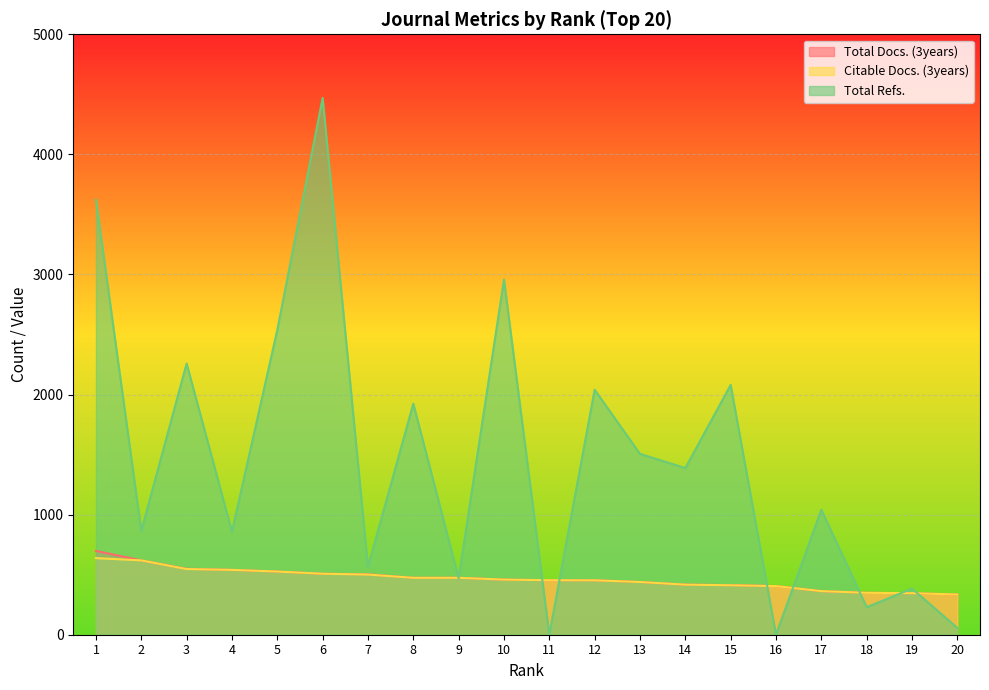

Reading left to right, what are all the values shown in this chart?

Total Docs. (3years): 1=698	2=619	3=549	4=540	5=526	6=508	7=503	8=474	9=474	10=459	11=454	12=453	13=439	14=417	15=413	16=405	17=363	18=349	19=346	20=335
Citable Docs. (3years): 1=638	2=619	3=547	4=540	5=526	6=508	7=501	8=474	9=474	10=459	11=454	12=453	13=439	14=417	15=412	16=405	17=363	18=349	19=346	20=335
Total Refs.: 1=3624	2=864	3=2258	4=857	5=2538	6=4470	7=565	8=1924	9=470	10=2958	11=0	12=2040	13=1506	14=1388	15=2080	16=0	17=1041	18=229	19=384	20=57